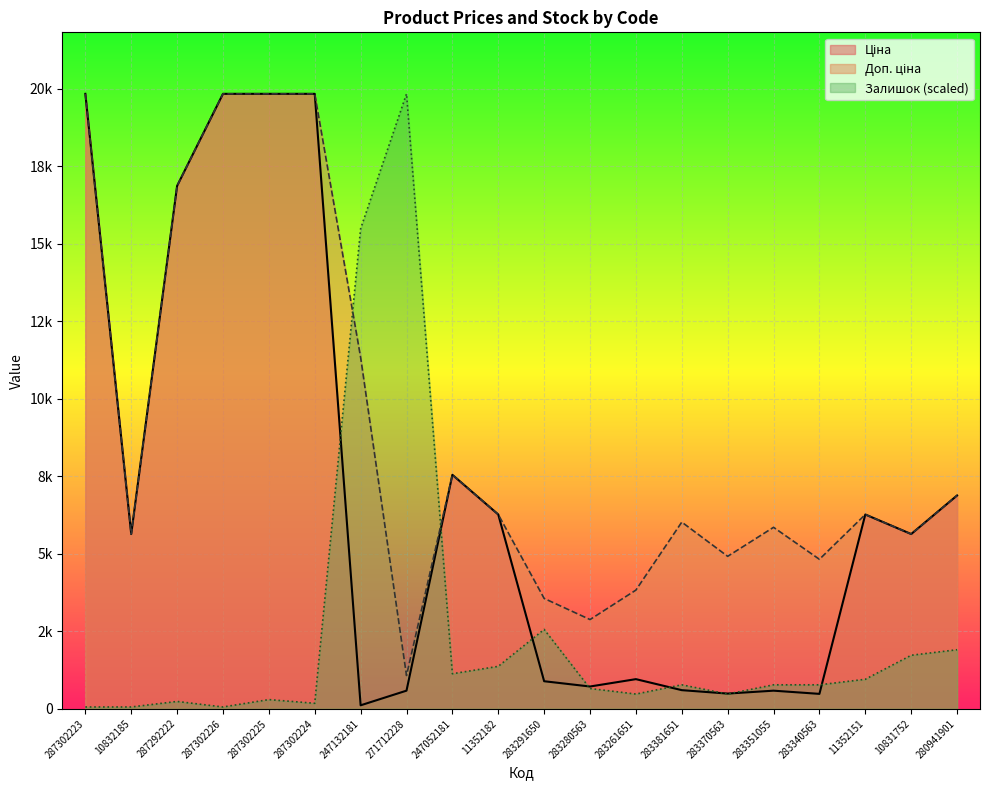

What position from the right is 287302226?

17